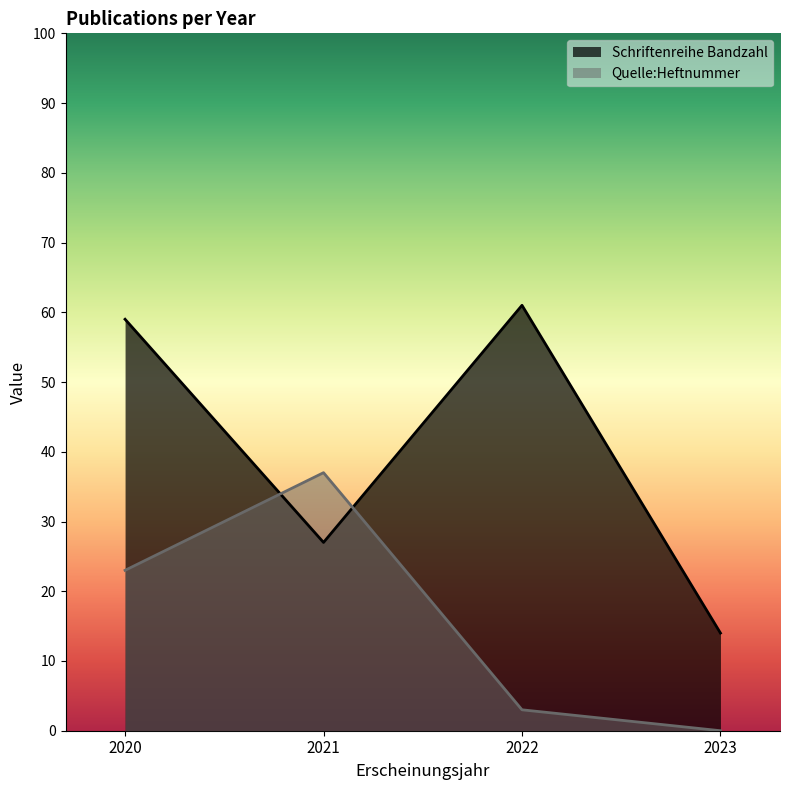

How many data points in Schriftenreihe Bandzahl are above 27?

2